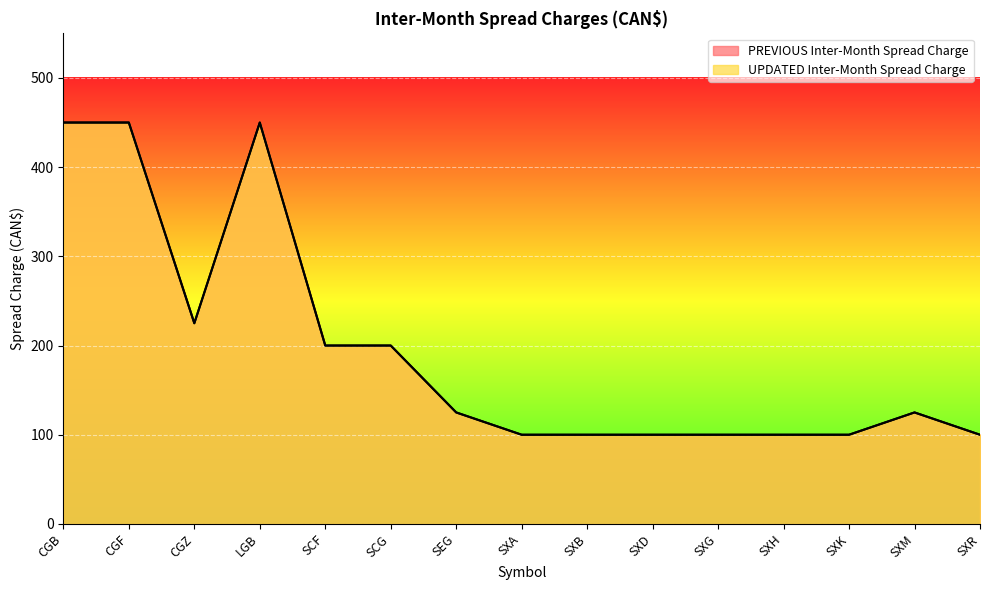

What are all the series names shown in the legend?

PREVIOUS Inter-Month Spread Charge, UPDATED Inter-Month Spread Charge